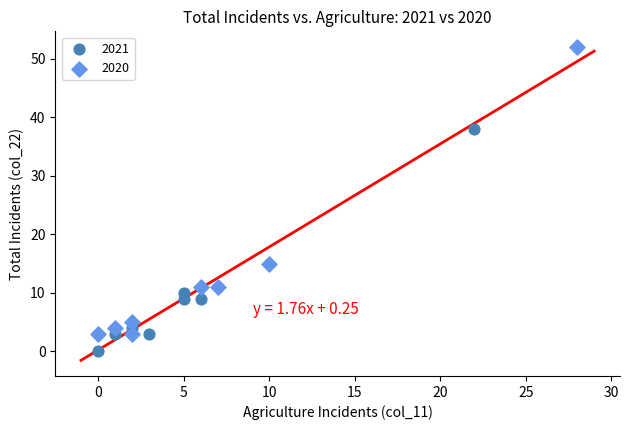

Which series reaches the maximum Y coordinate?

2020